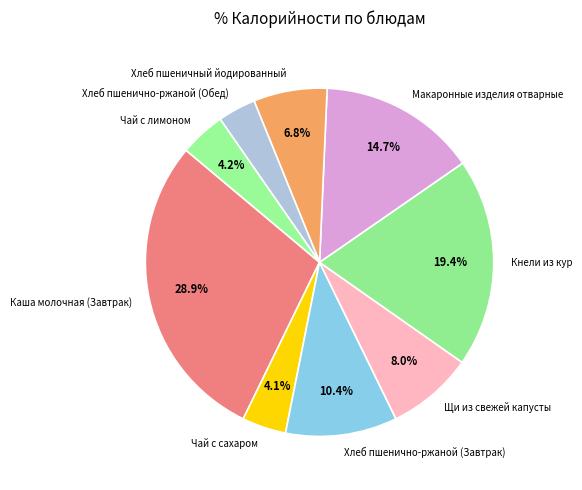

Between Щи из свежей капусты and Чай с лимоном, which is larger?

Щи из свежей капусты